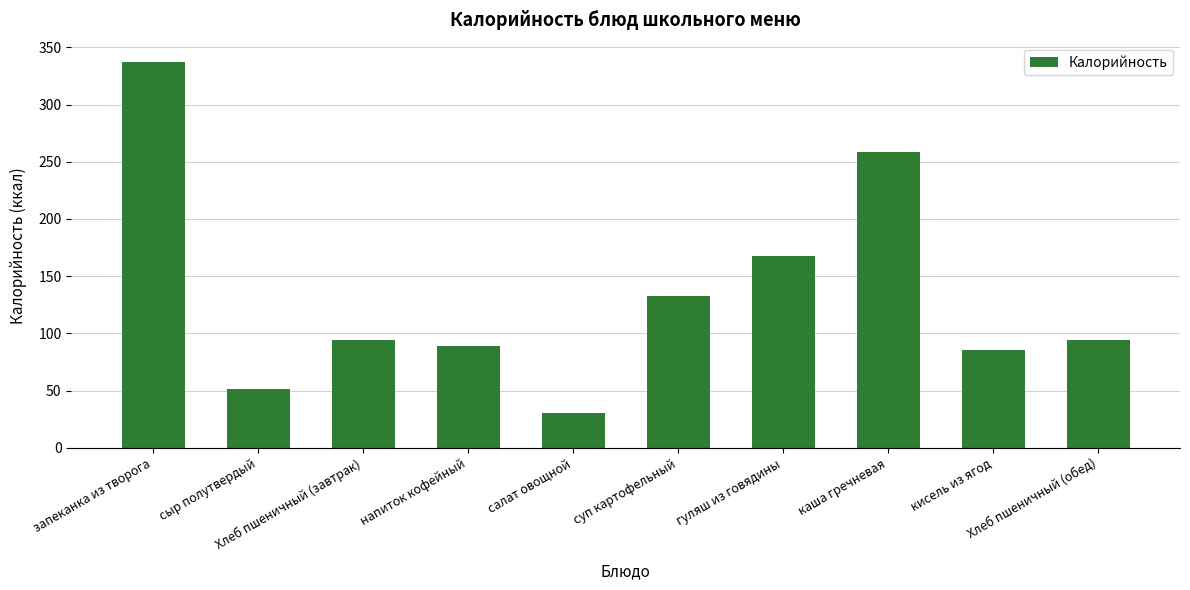

Reading left to right, transcribe all the data shown in this chart.

337.2	51.6	94.0	89.3	30.3	133.0	167.8	258.8	85.1	94.0